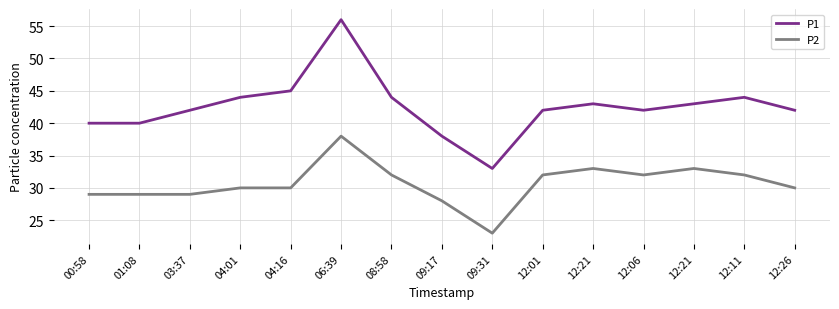

What are all the series names shown in the legend?

P1, P2